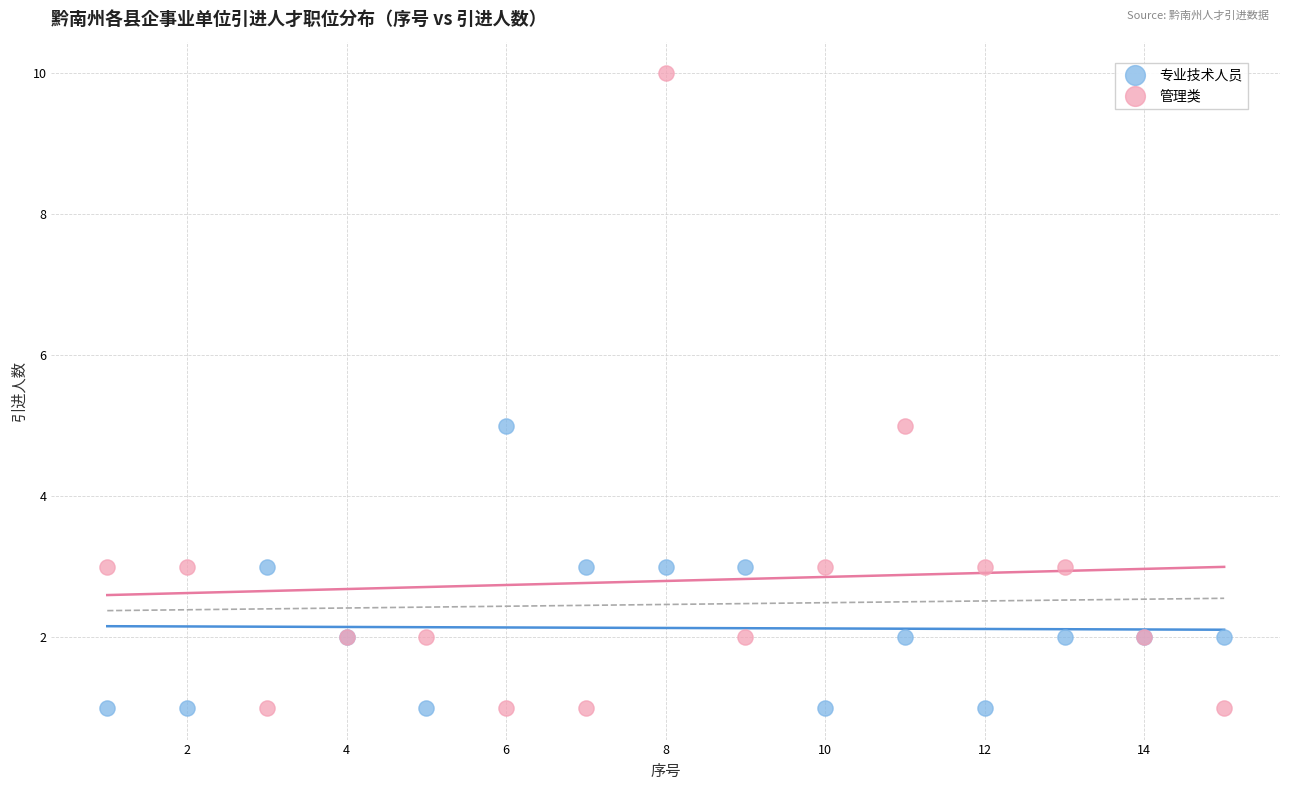

What are all the series names shown in the legend?

专业技术人员, 管理类